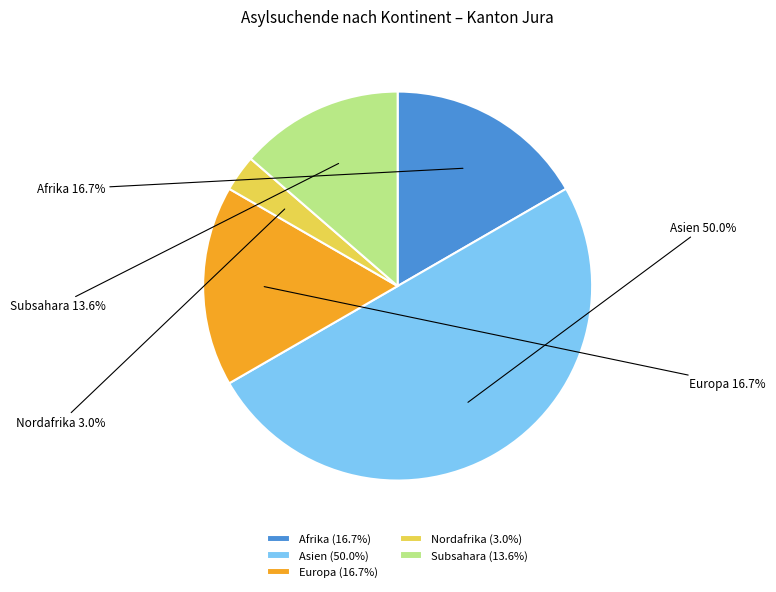

Which slice is the smallest?

Nordafrika (3.0%)